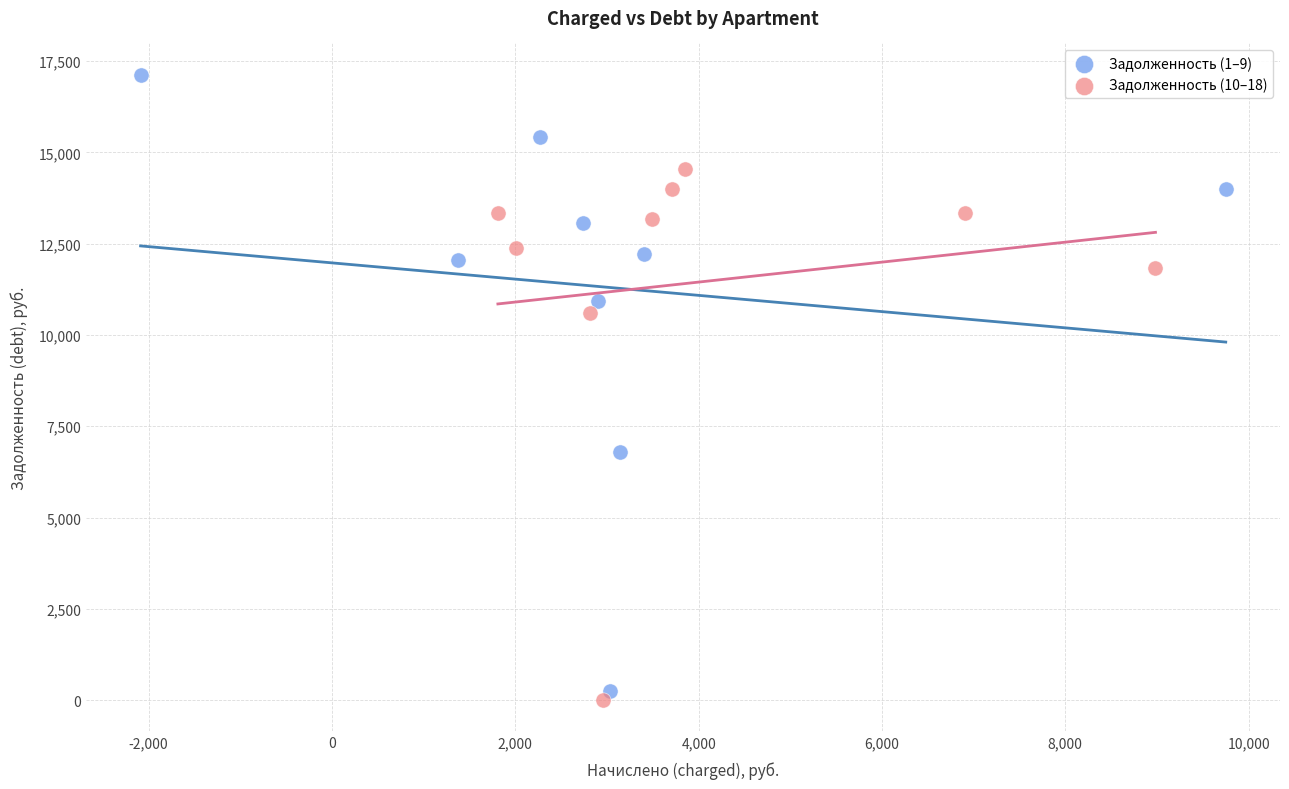

Which series reaches the minimum Y coordinate?

Задолженность (10–18)